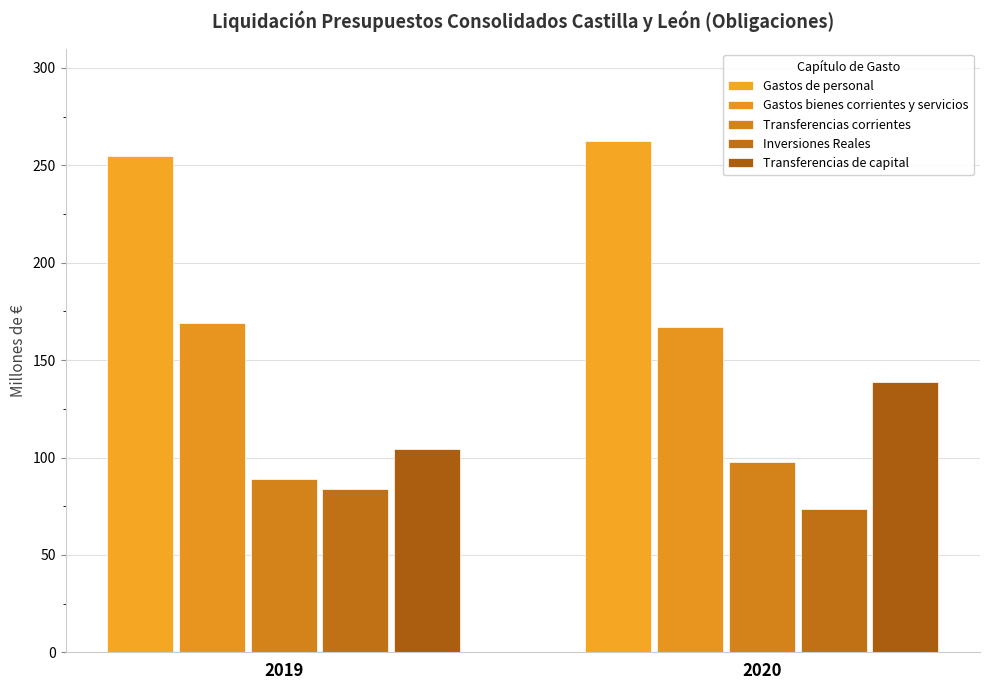

What is the difference between the maximum and minimum values in the Gastos de personal series?

7.2